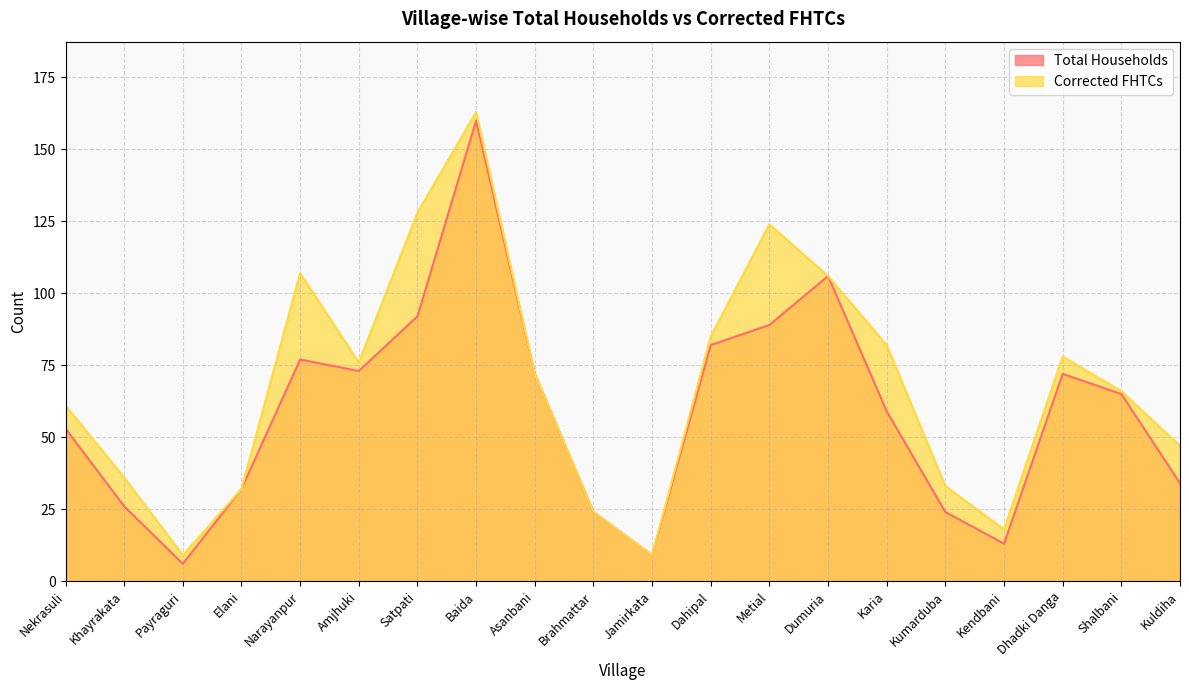

Which series has the largest total across all categories?

Corrected FHTCs